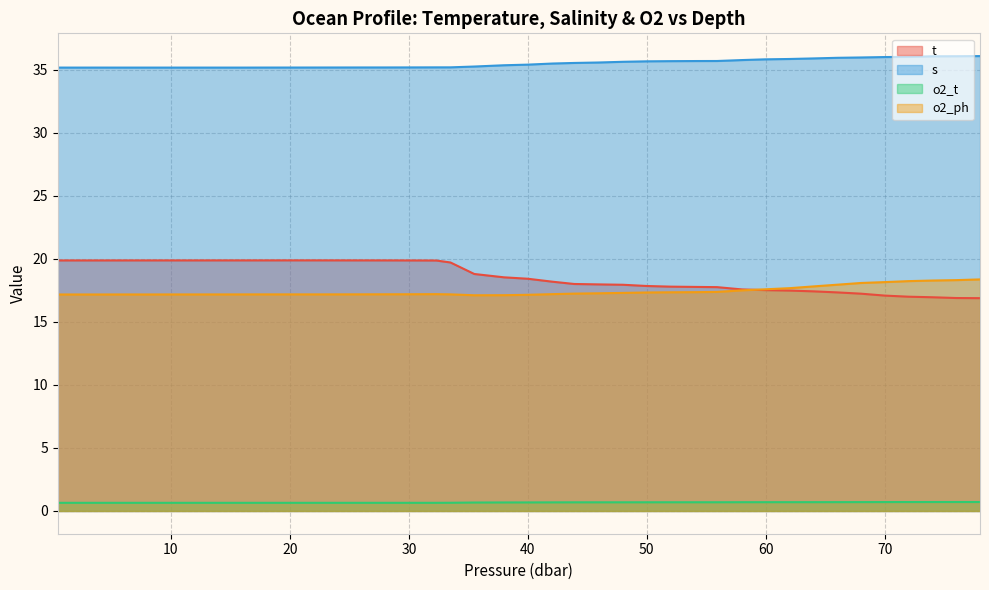

Rank the series by their maximum value, from highest to lowest.

s, t, o2_ph, o2_t